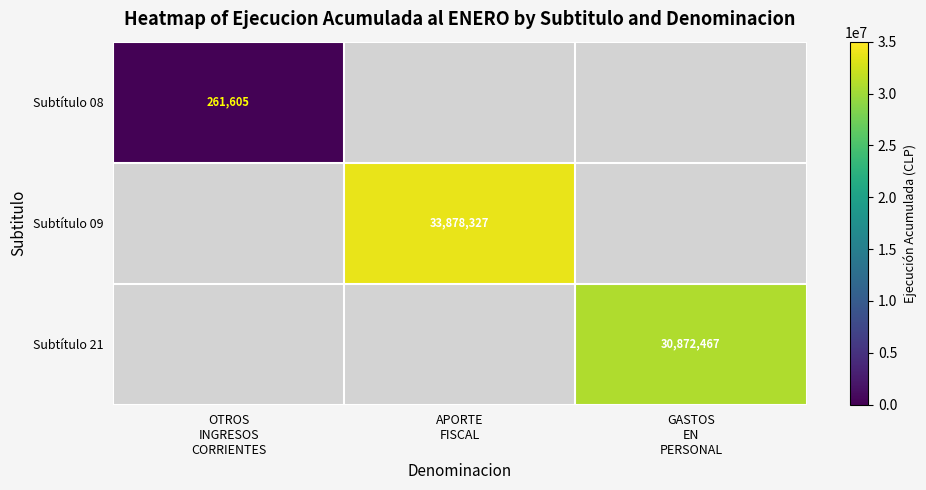

List the series in order of their peak value, lowest first.

Subtítulo 08, Subtítulo 21, Subtítulo 09